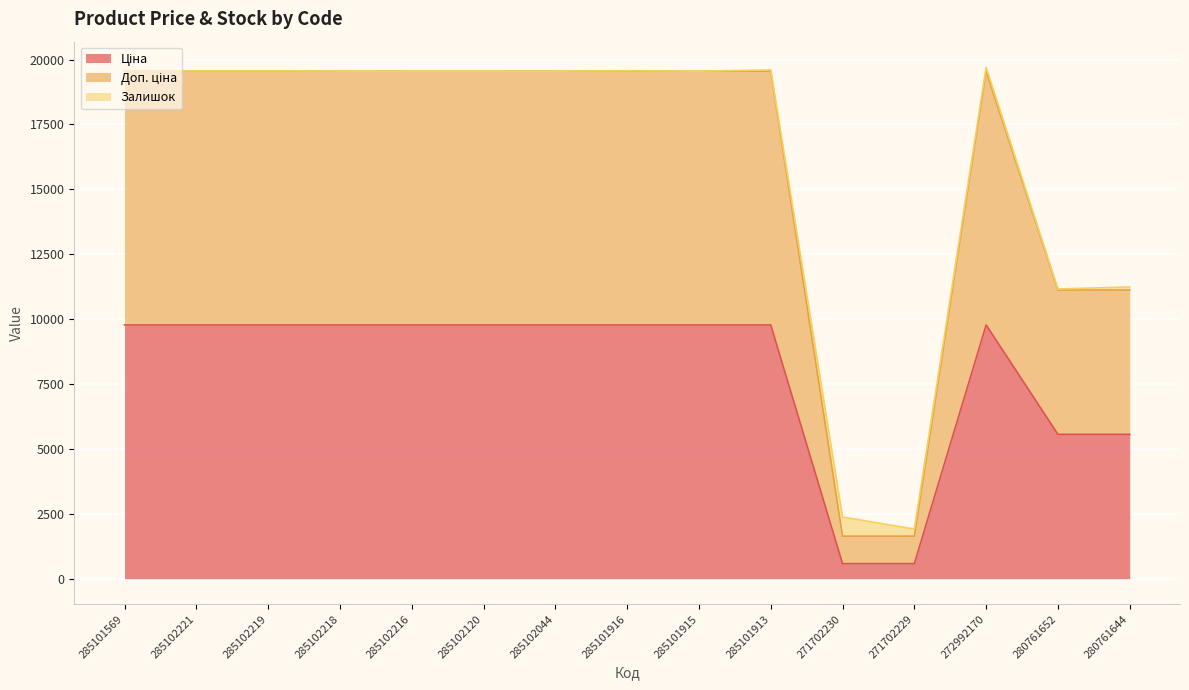

The value of Доп. ціна at 285102120 is 4403.5. True or false?

False